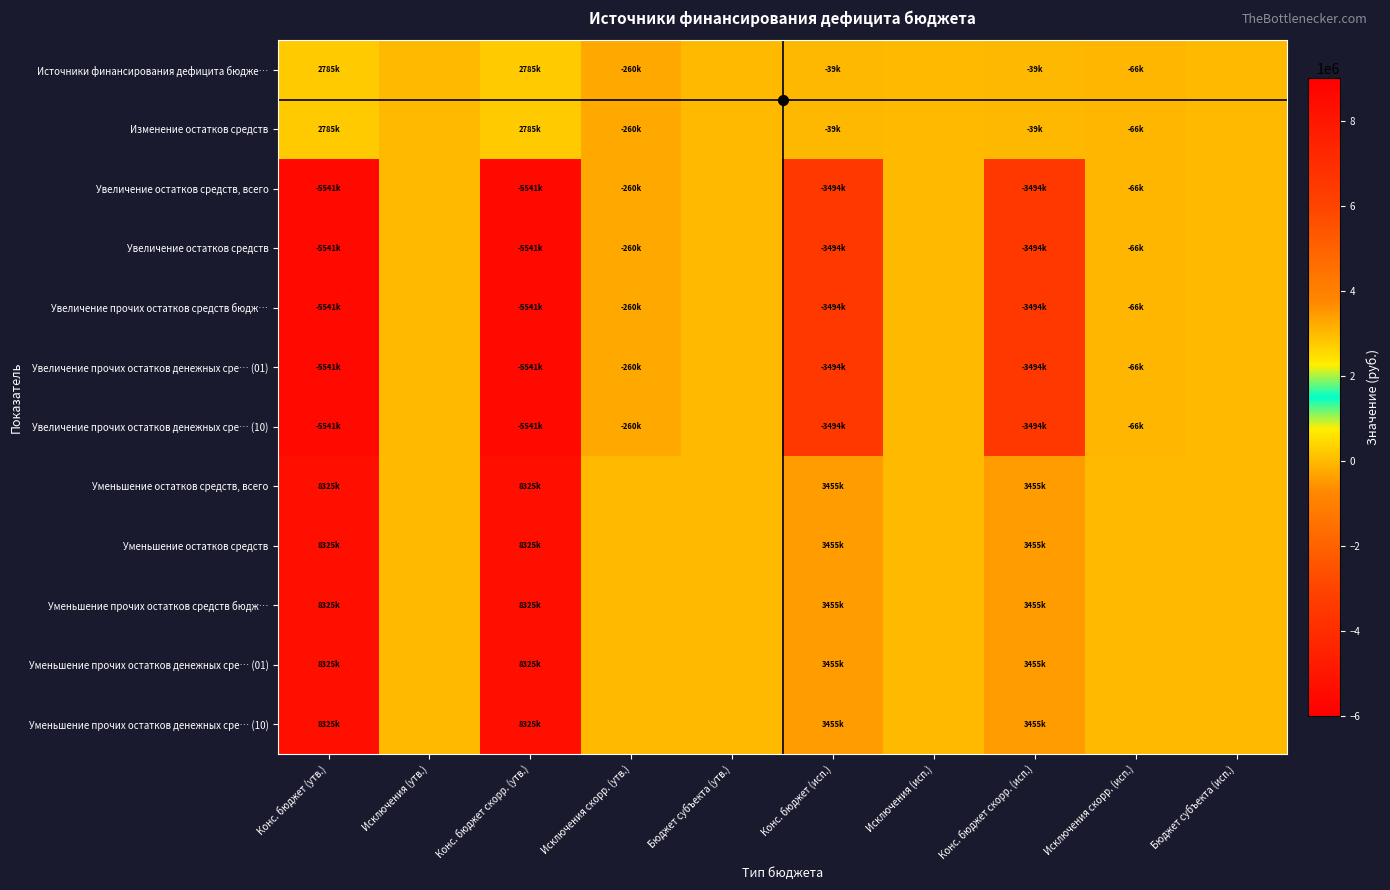

Which series changed the most between Конс. бюджет (утв.) and Конс. бюджет скорр. (утв.)?

Источники финансирования дефицита бюдже…